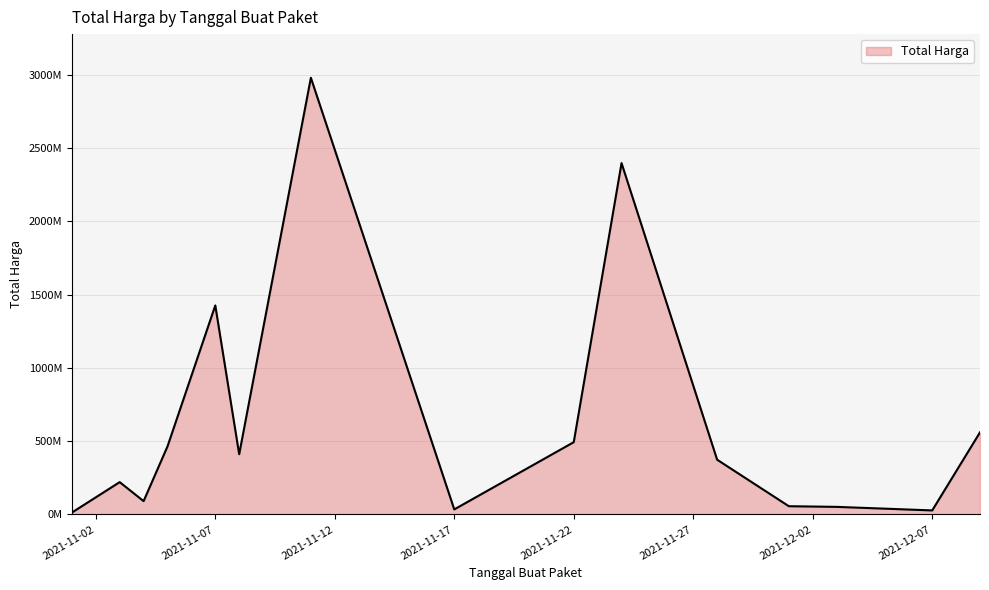

How many points are lower than both their immediate neighbors (excluding endpoints)?

4